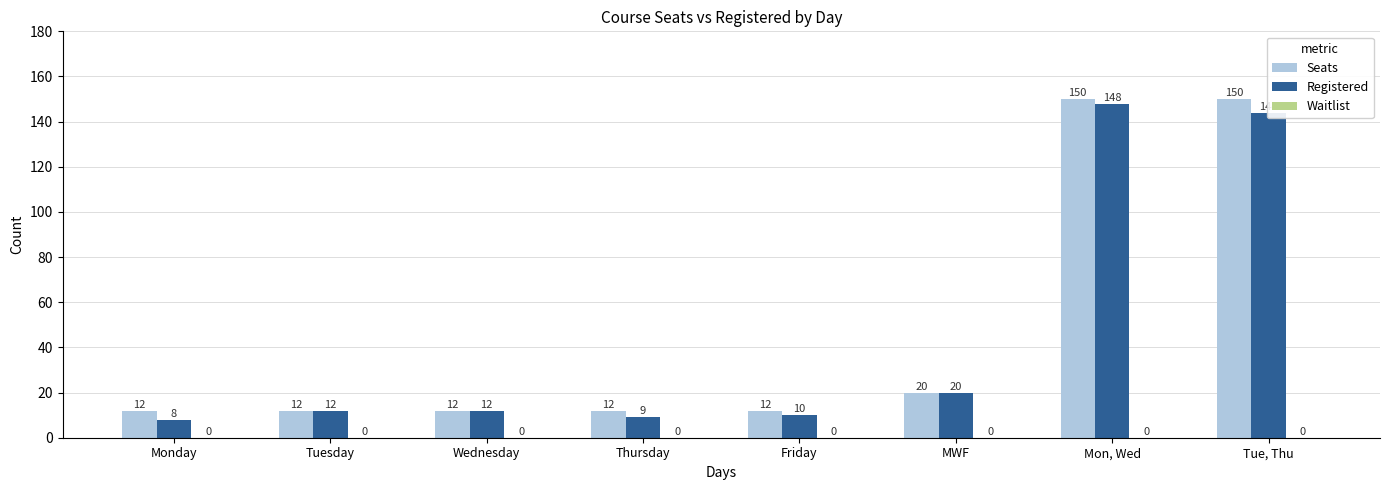

What is the smallest value displayed?

8